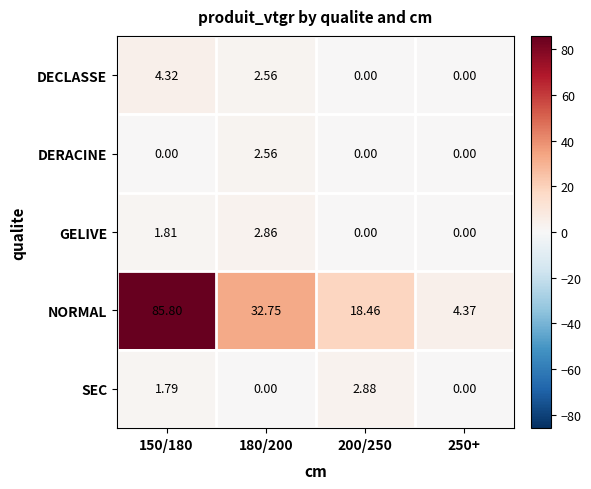

Which series has the largest total across all categories?

NORMAL